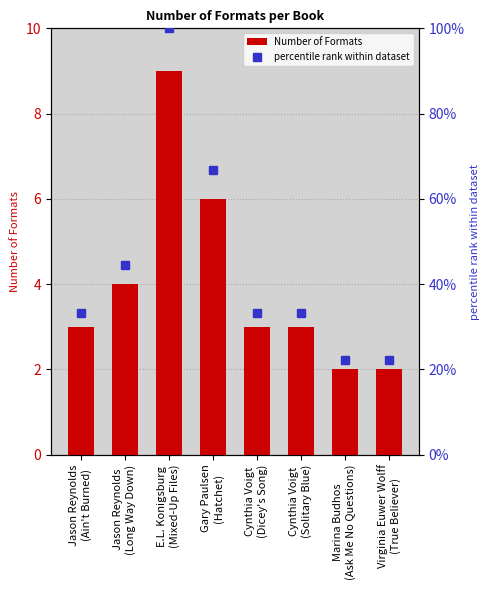

What is the spread (max minus min) of values at Jason Reynolds
(Ain't Burned)?

30.3